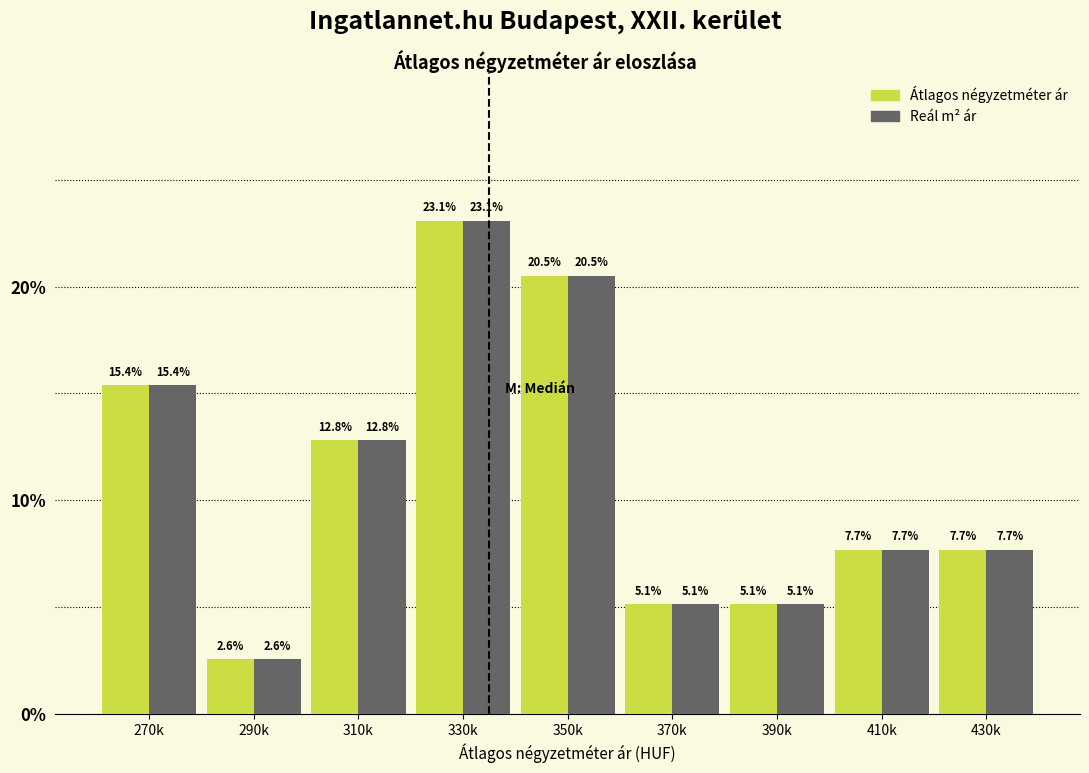

Reading left to right, what are all the values shown in this chart?

Átlagos négyzetméter ár: 15.4	2.6	12.8	23.1	20.5	5.1	5.1	7.7	7.7
Reál m² ár: 15.4	2.6	12.8	23.1	20.5	5.1	5.1	7.7	7.7